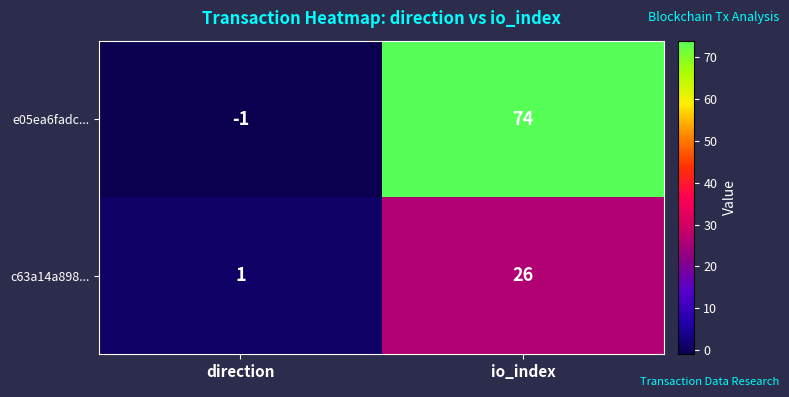

At which label is c63a14a898... closest to 13?

direction